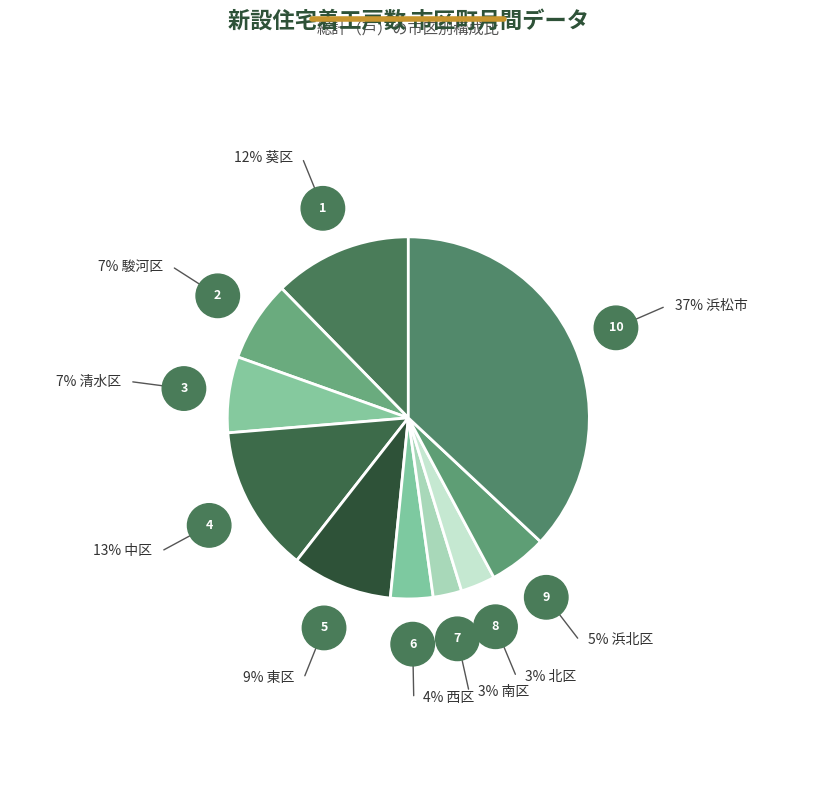

Rank the categories by value from highest to lowest.

浜松市, 中区, 葵区, 東区, 駿河区, 清水区, 浜北区, 西区, 北区, 南区